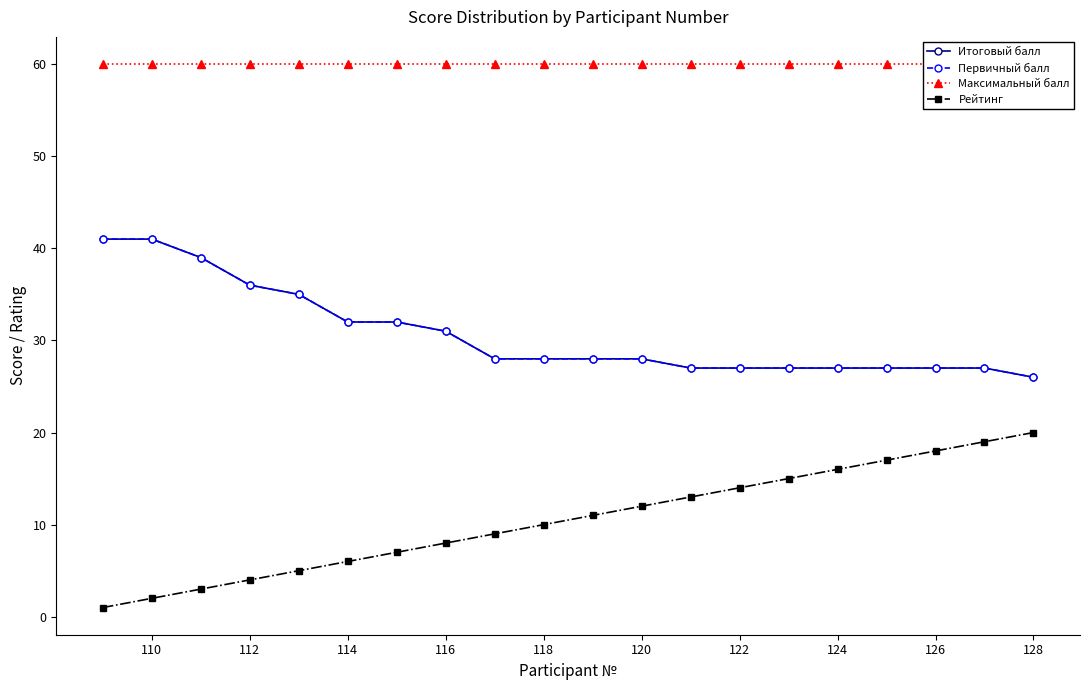

At how many categories does at least one series exceed 7?

20